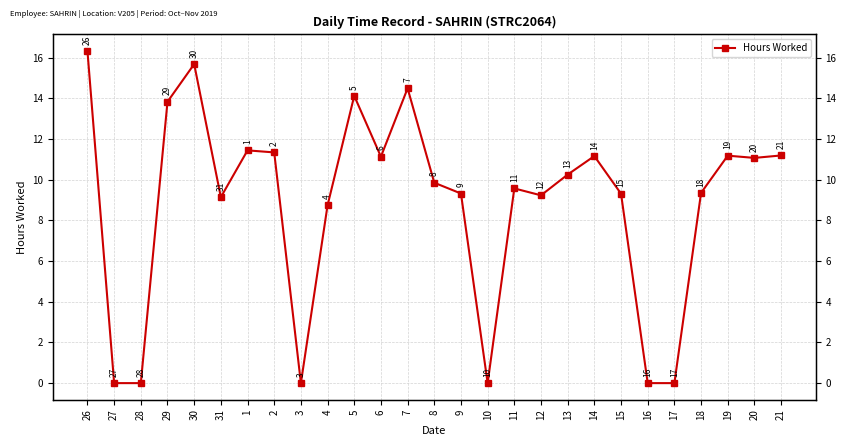

What is the label of the 24th point from the right?

29